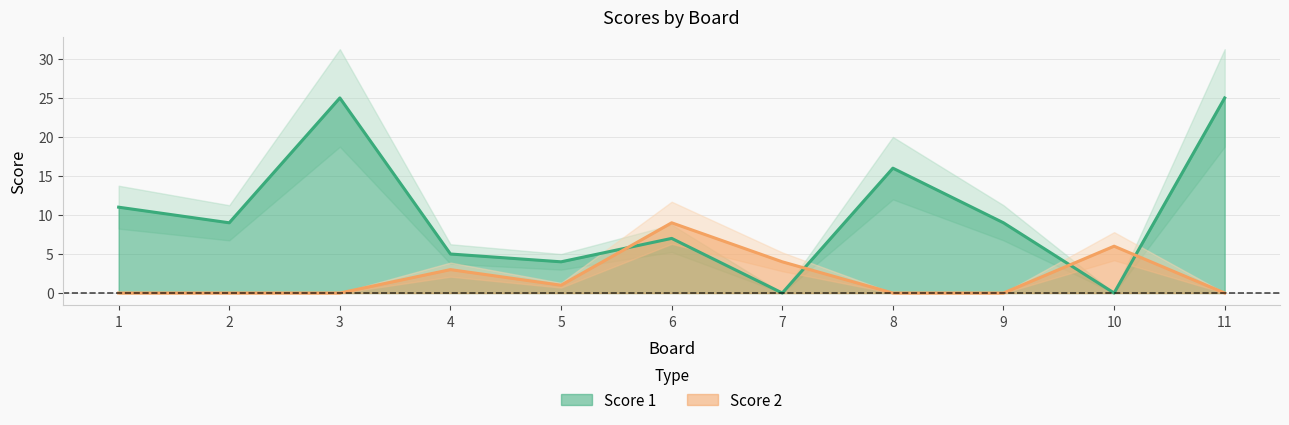

What is the value of the Score 1 point at the 1st from the left?

11